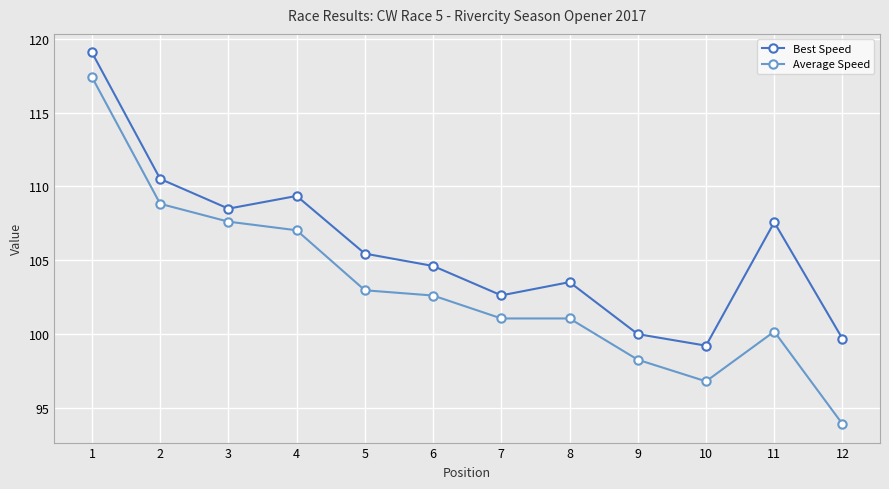

Which series has the largest range (max minus min)?

Average Speed